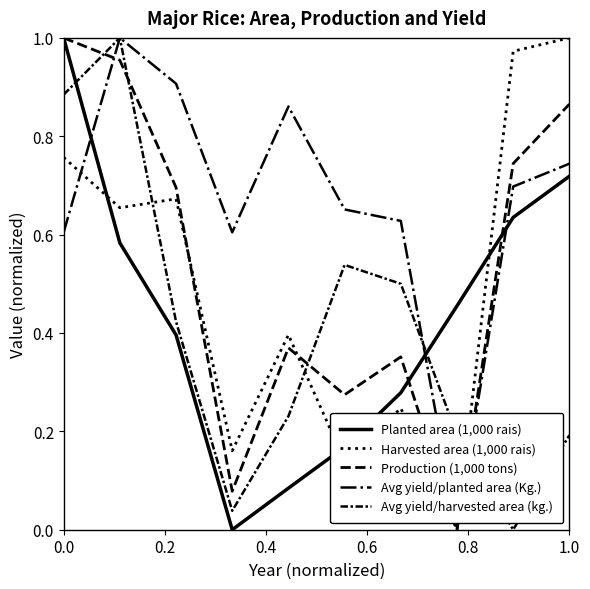

Count the number of data series in this chart.

5